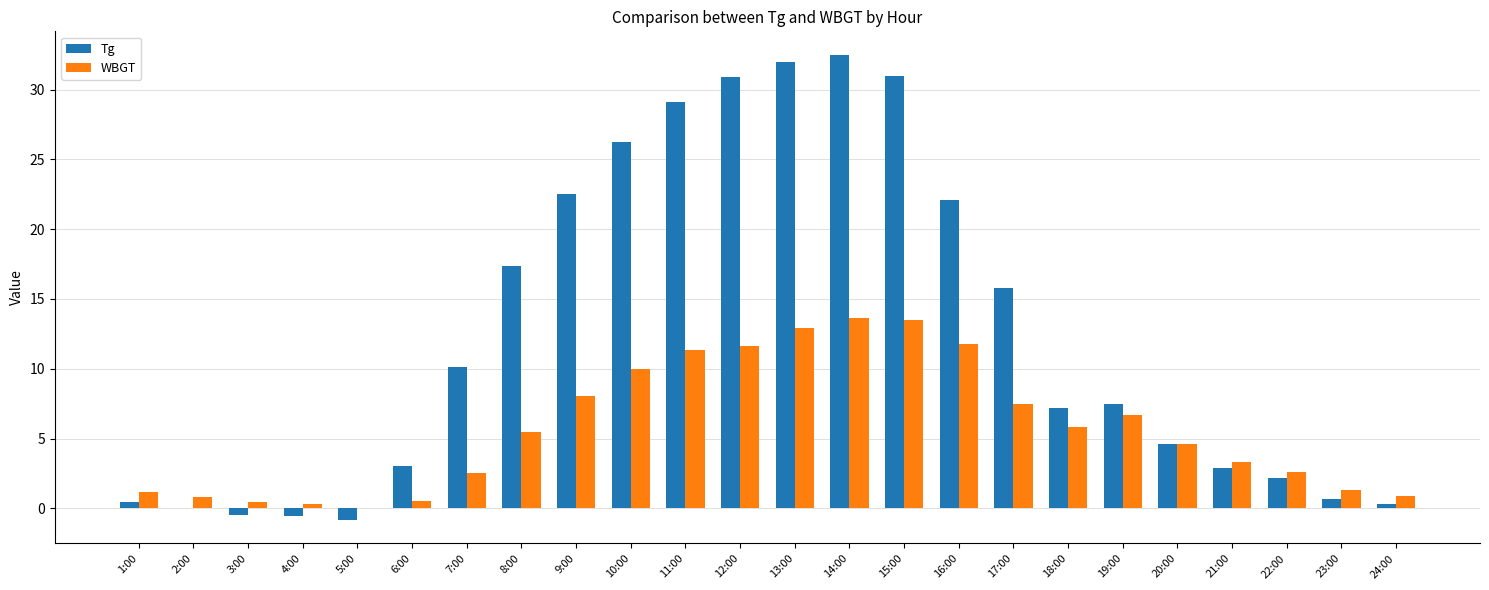

Which series changed the most between 7:00 and 12:00?

Tg